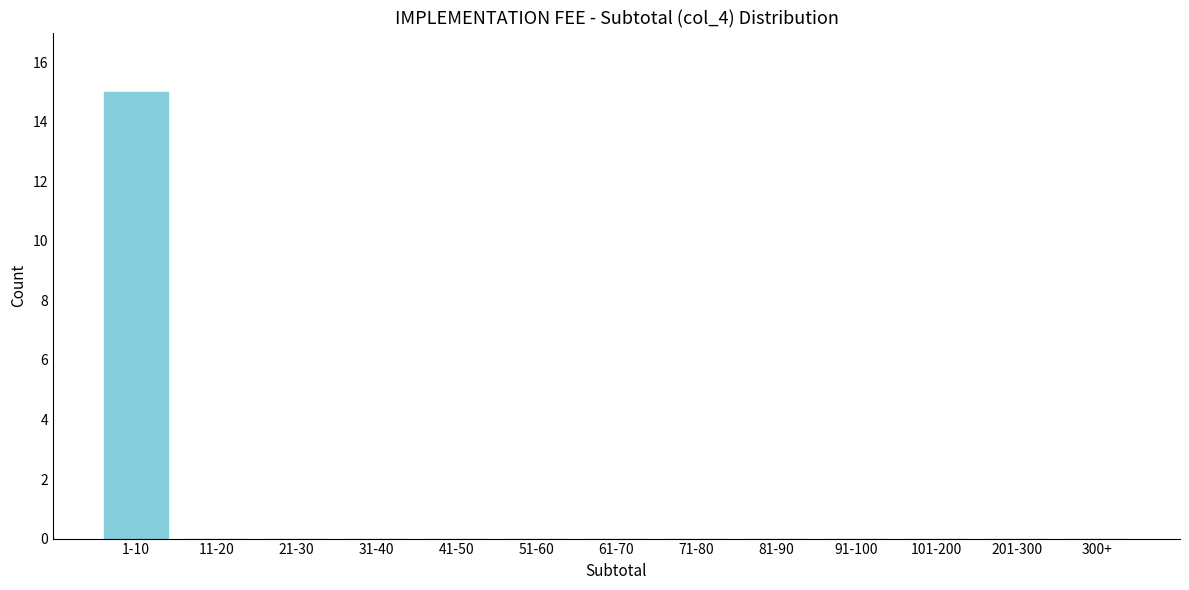

Reading left to right, list all the values displayed in this chart.

1-10=15	11-20=0	21-30=0	31-40=0	41-50=0	51-60=0	61-70=0	71-80=0	81-90=0	91-100=0	101-200=0	201-300=0	300+=0